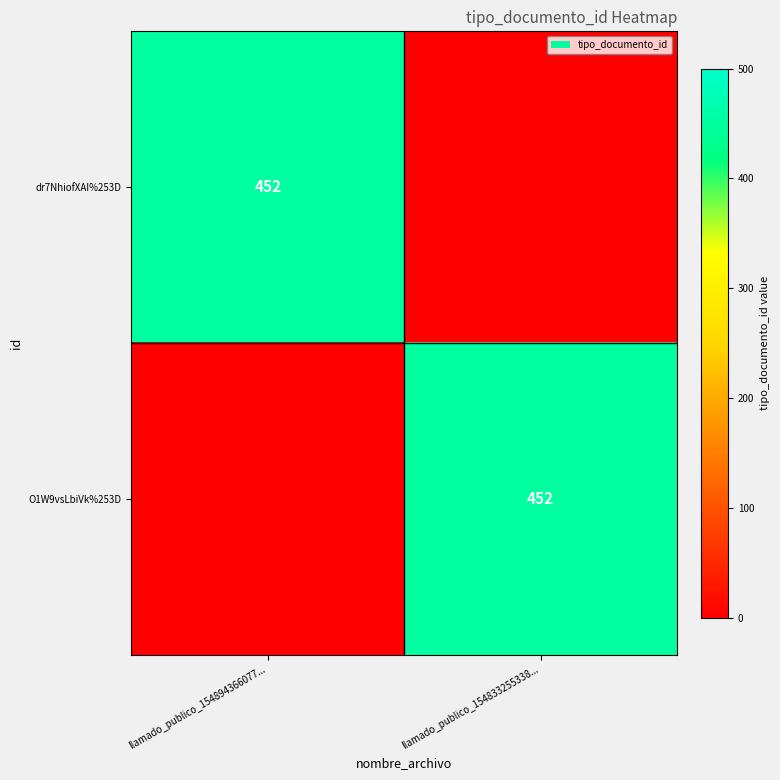

The value of O1W9vsLbiVk%253D at llamado_publico_154833255338... is 452. True or false?

True